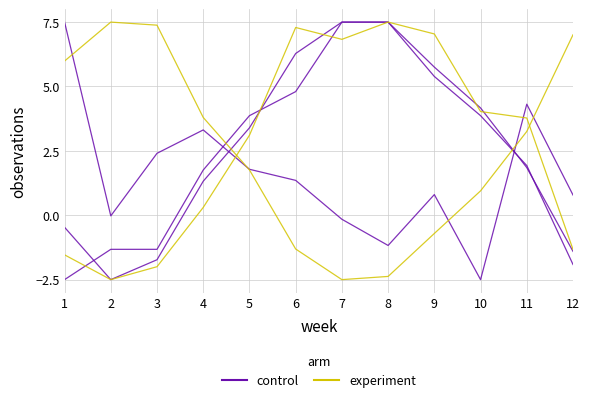

Between which two adjacent categories do experiment and control first intersect?

1 and 2